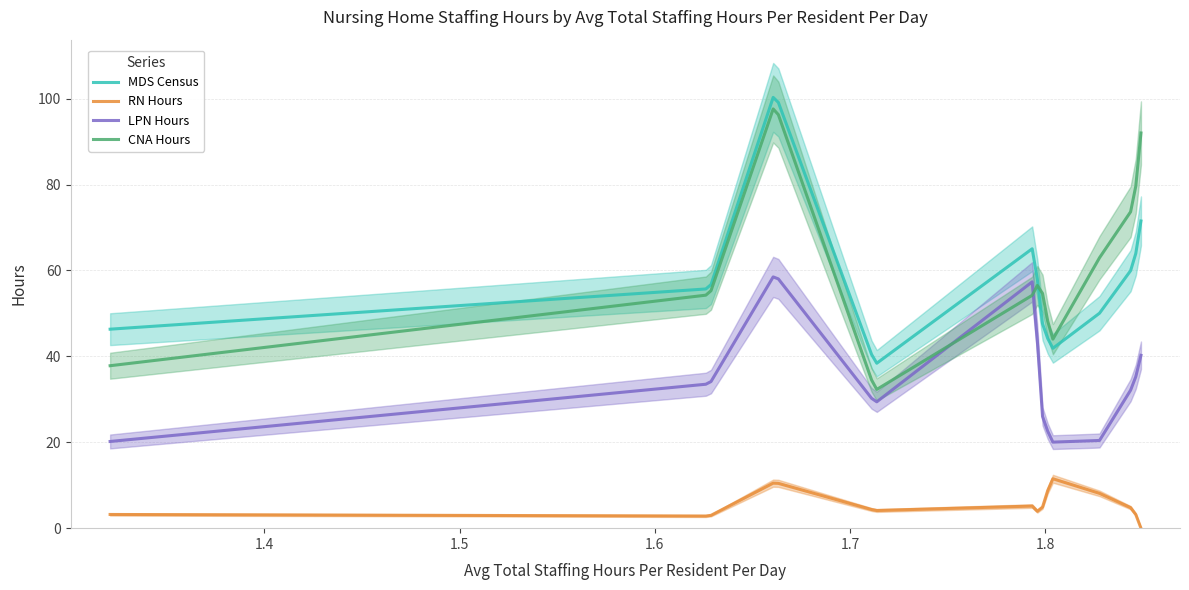

Reading left to right, list all the values displayed in this chart.

MDS Census: 46.3	55.7	101.4	38.1	65.6	49.6	41.6	50.0	60.9	71.5
RN Hours: 3.2	2.8	10.7	4.1	5.2	2.6	11.6	8.1	4.4	0.0
LPN Hours: 20.2	33.6	59.1	29.1	57.9	28.1	20.0	20.4	33.3	40.2
CNA Hours: 37.8	54.3	98.7	32.1	54.7	58.5	43.5	62.9	74.7	92.0